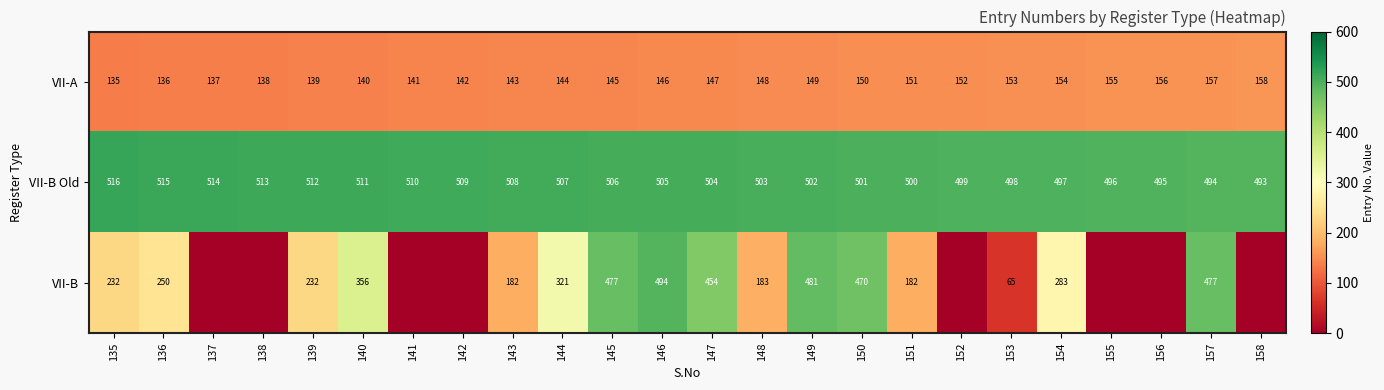

What is the approximate value of VII-B Old at 141?

510